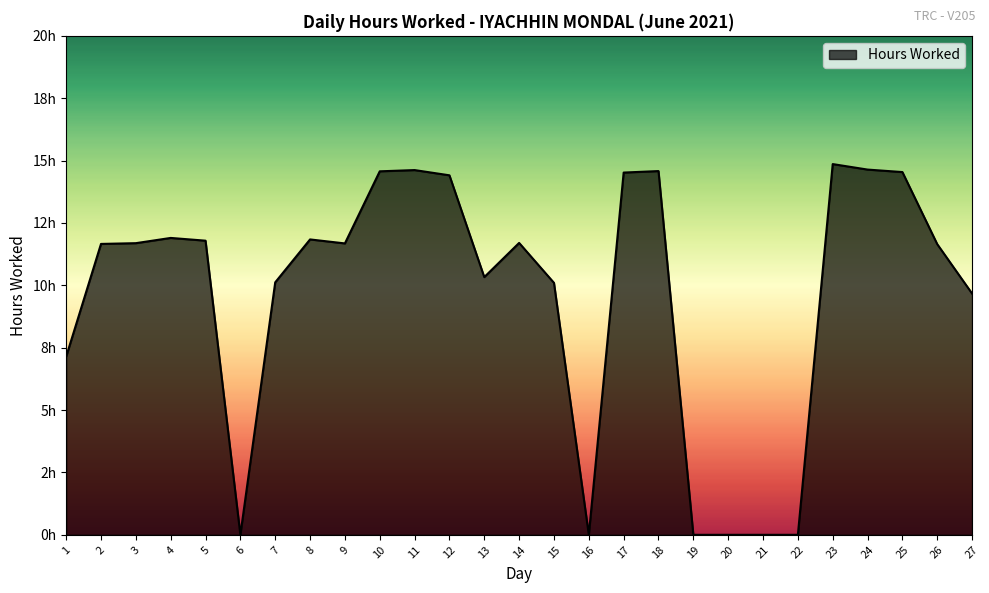

At which label is the value closest to 7?

1